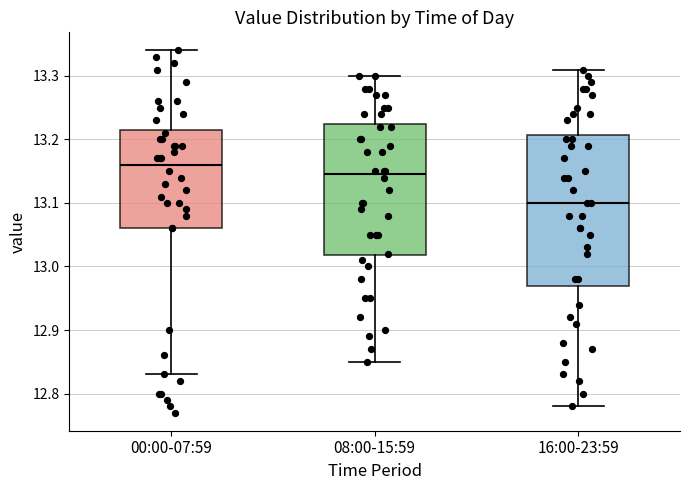

Reading left to right, transcribe this box plot: for each box, give where its median line is, the range the box spans, and where its two whiskers end, as read against the y-axis. The values are not printed on the chart, so give them approximately, as read against the axis.

00:00-07:59: median 13.16, box 13.06 to 13.22, whiskers 12.83 to 13.34
08:00-15:59: median 13.15, box 13.02 to 13.23, whiskers 12.85 to 13.30
16:00-23:59: median 13.10, box 12.97 to 13.21, whiskers 12.78 to 13.31